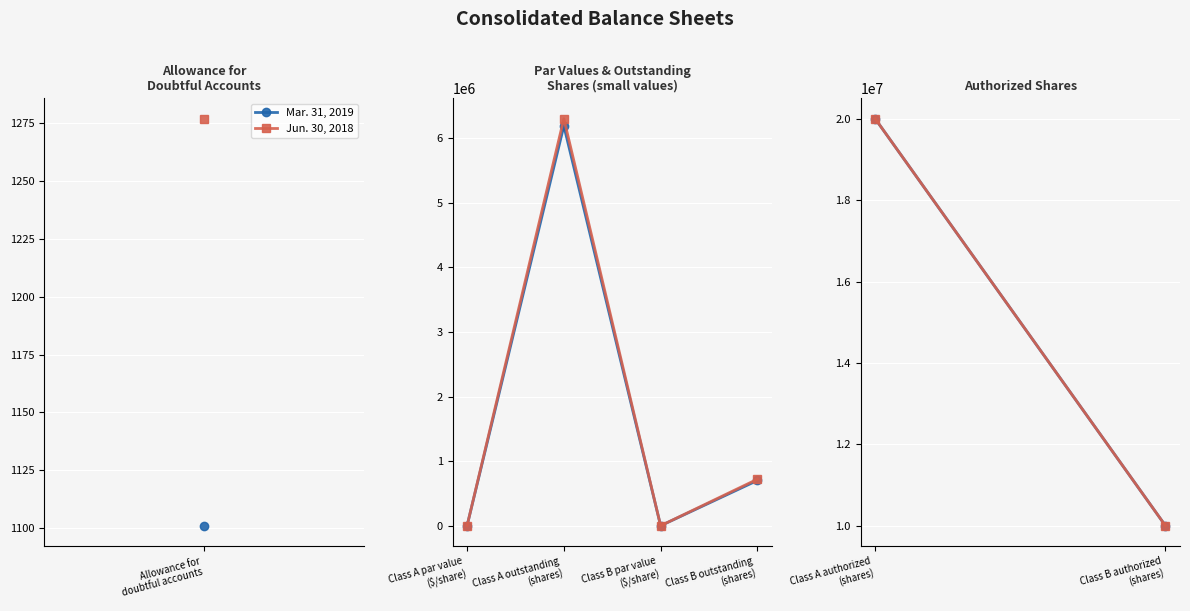

Does the chart display data point markers on the line(s)?

Yes